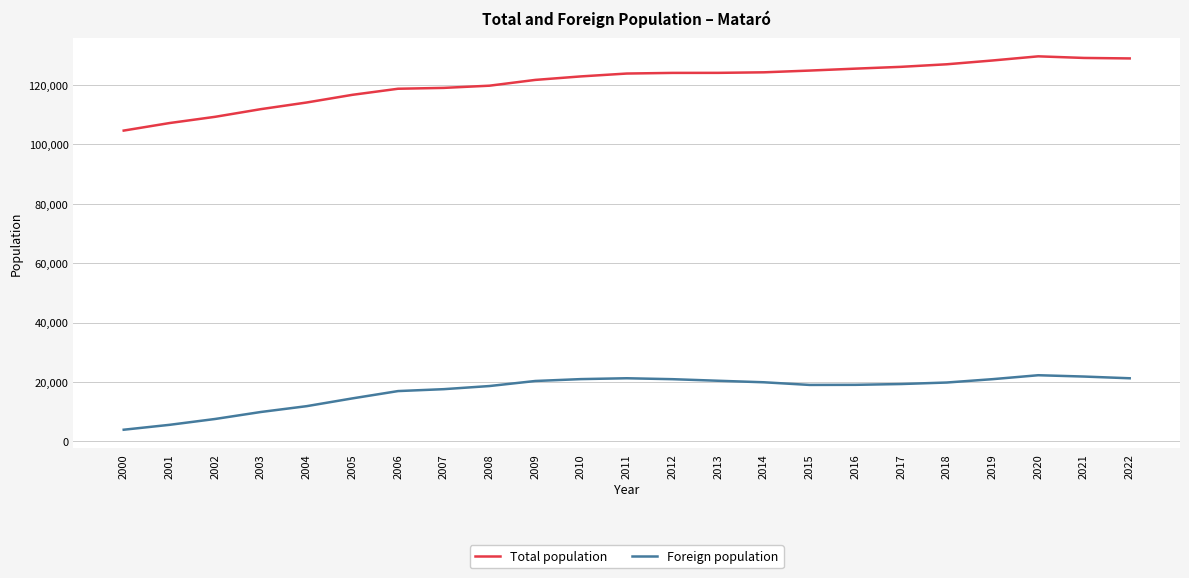

What is the lowest value of the Total population series?

104659